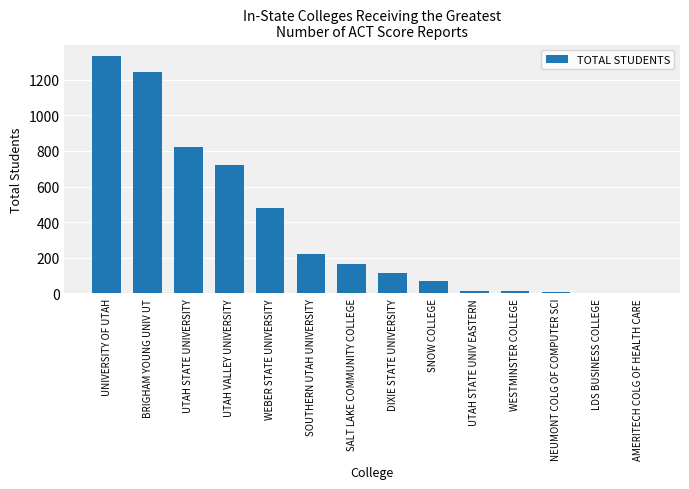

What is the greatest value displayed?

1332